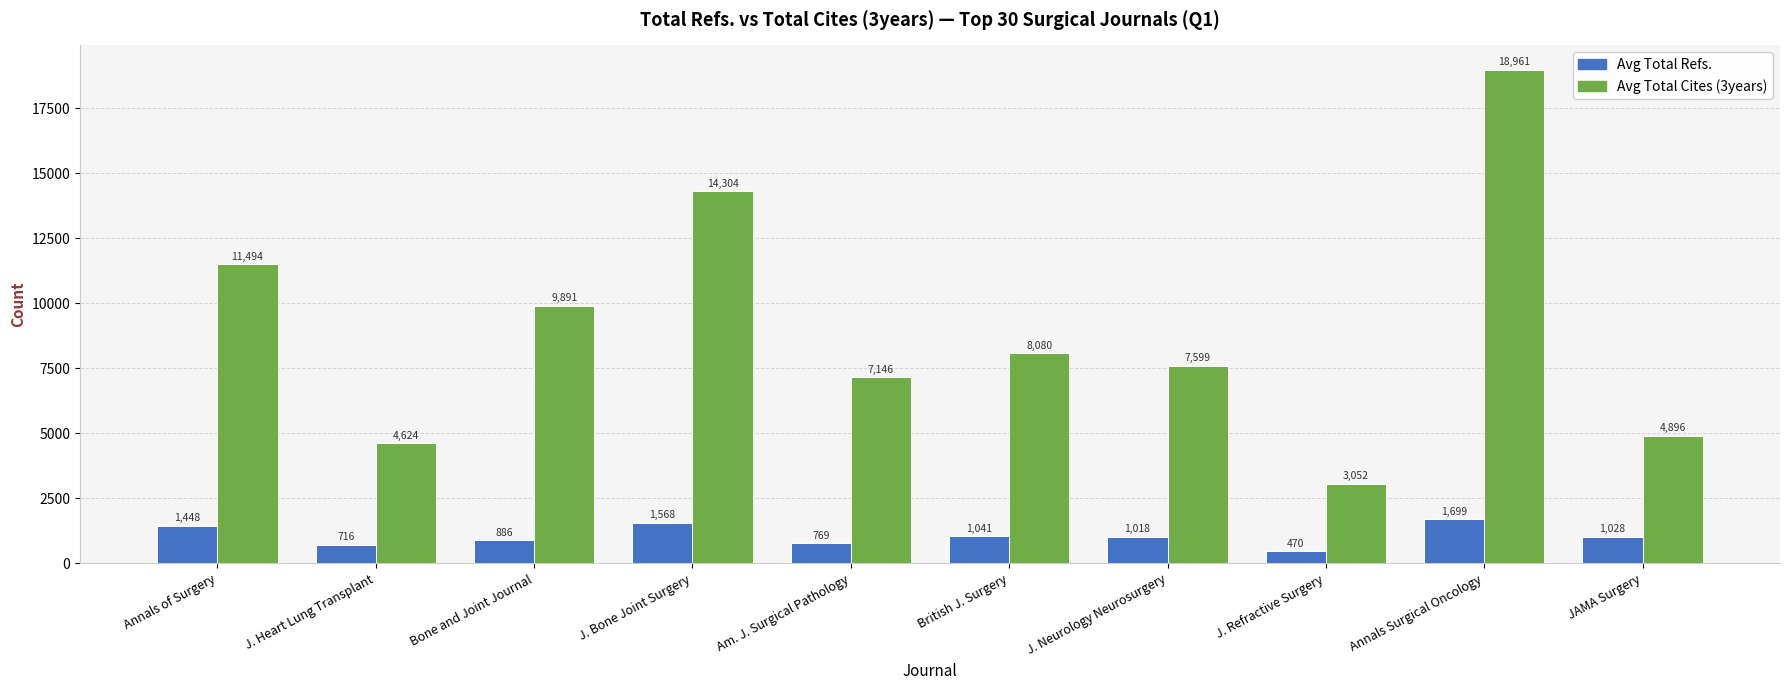

At Am. J. Surgical Pathology, list the series in order from largest to smallest.

Avg Total Cites (3years), Avg Total Refs.